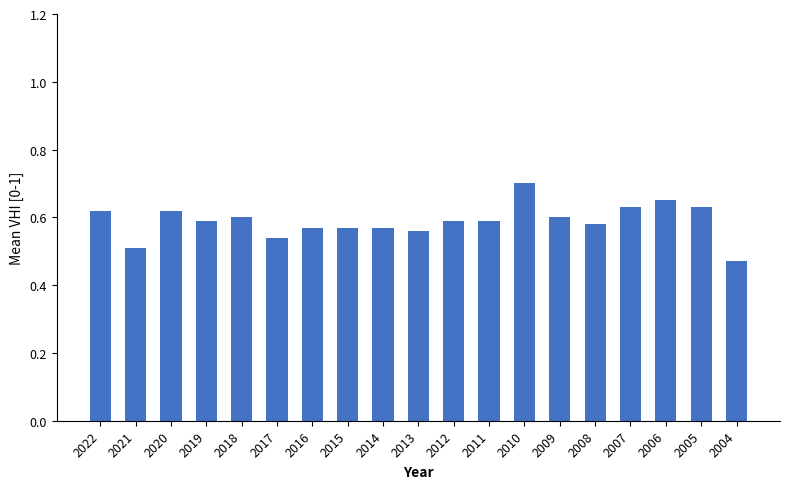

What is the difference between the maximum and second lowest values?

0.2